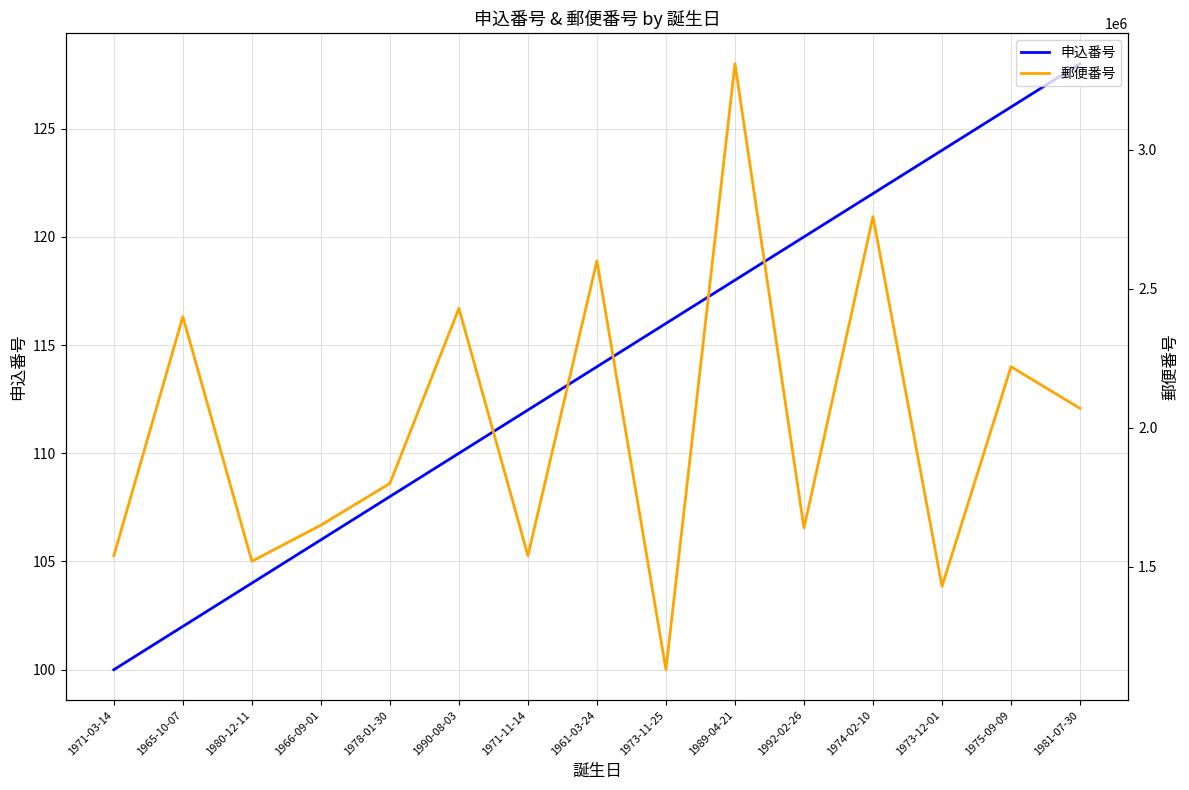

What is the smallest value displayed?

100